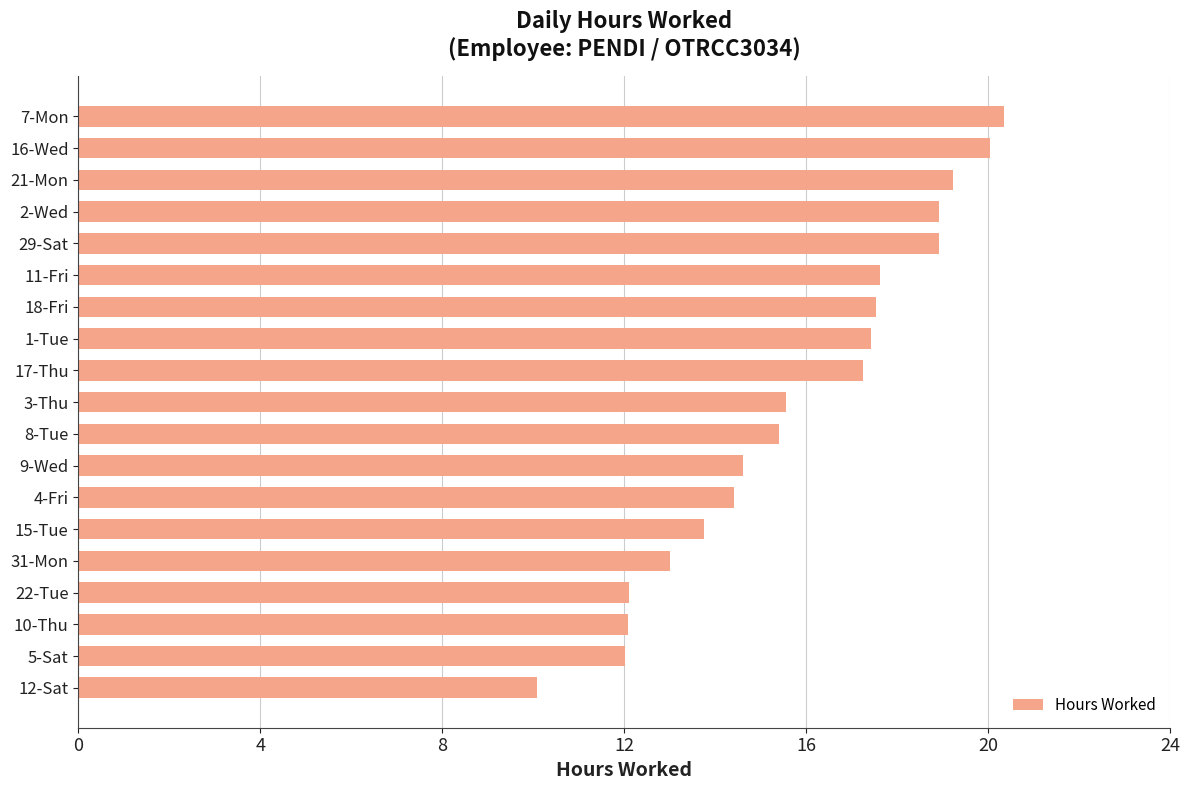

What is the average value?

15.8